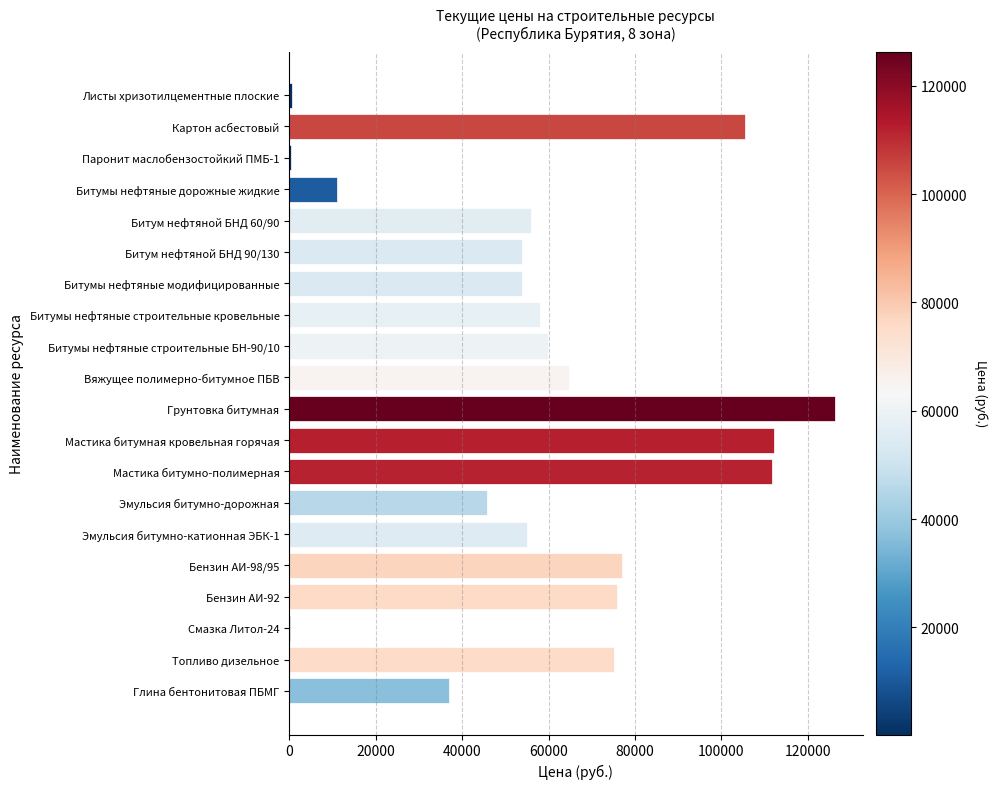

Which has a higher value, Битумы нефтяные строительные кровельные or Глина бентонитовая ПБМГ?

Битумы нефтяные строительные кровельные